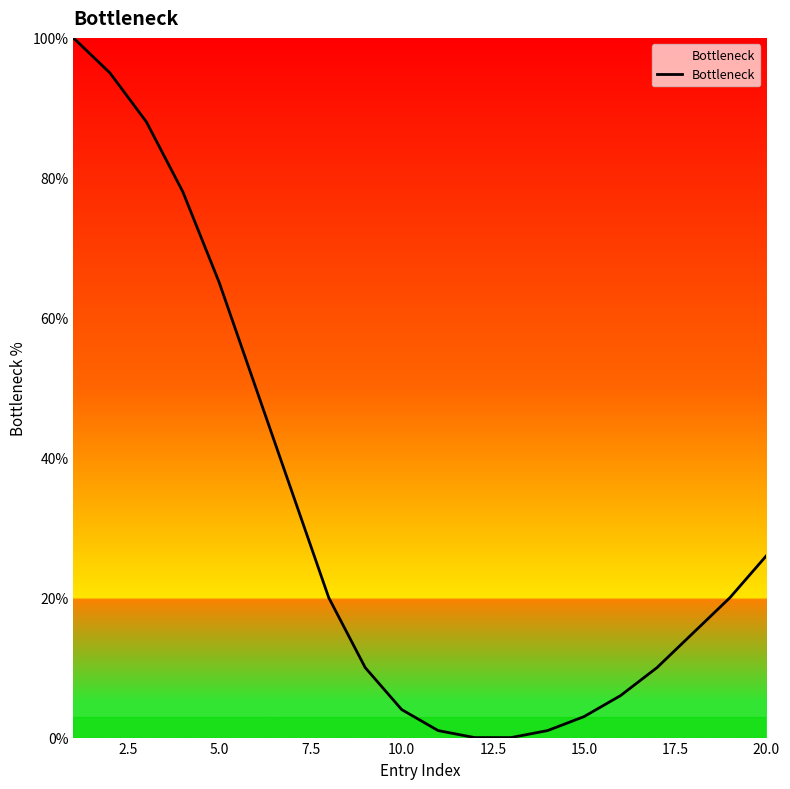

What is the maximum value shown in the chart?

100